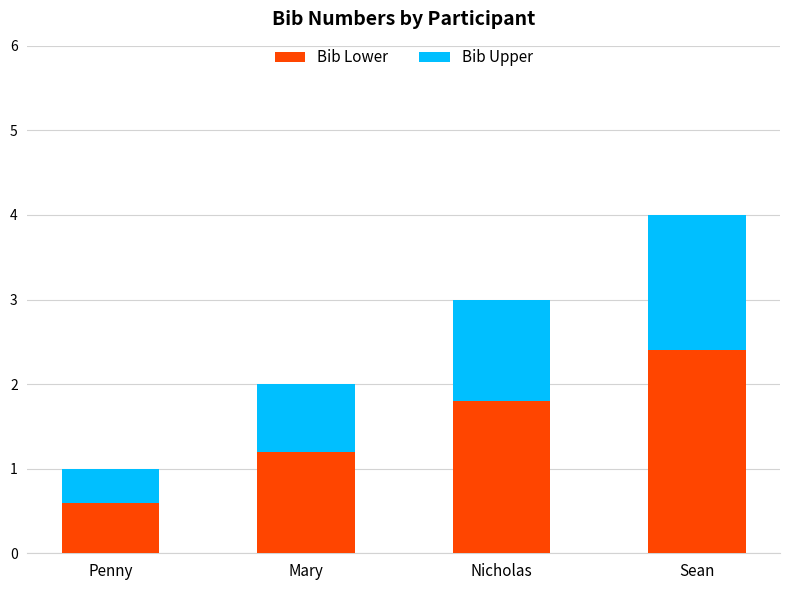

At which label does Bib Lower reach its peak?

Sean